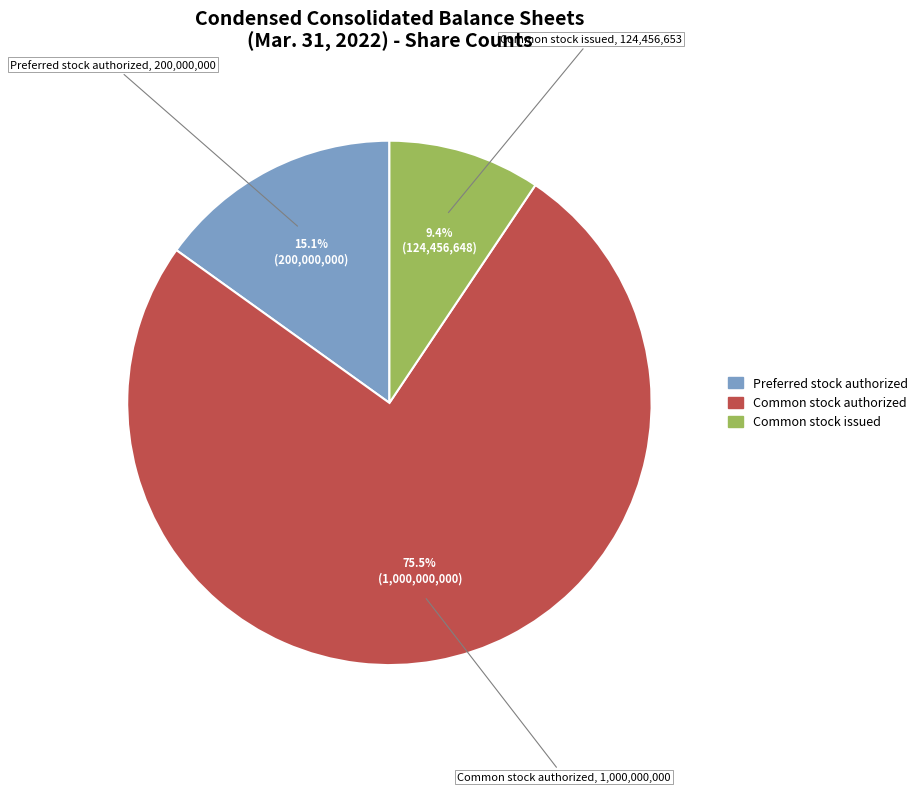

How many segments does this pie chart have?

3